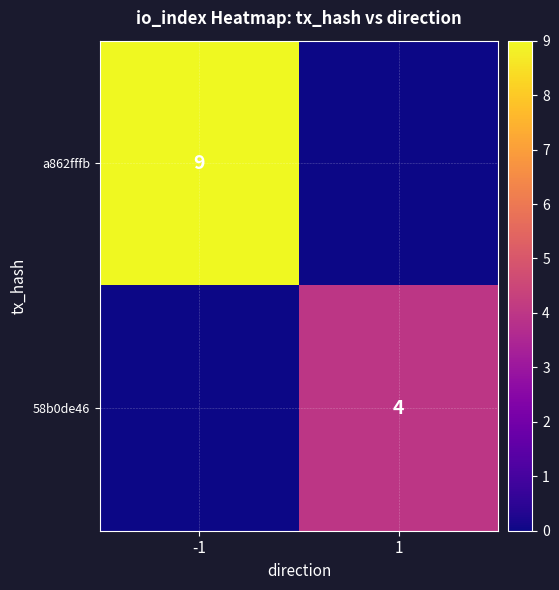

Is the value of 58b0de46 at 1 greater than the value of a862fffb at -1?

No